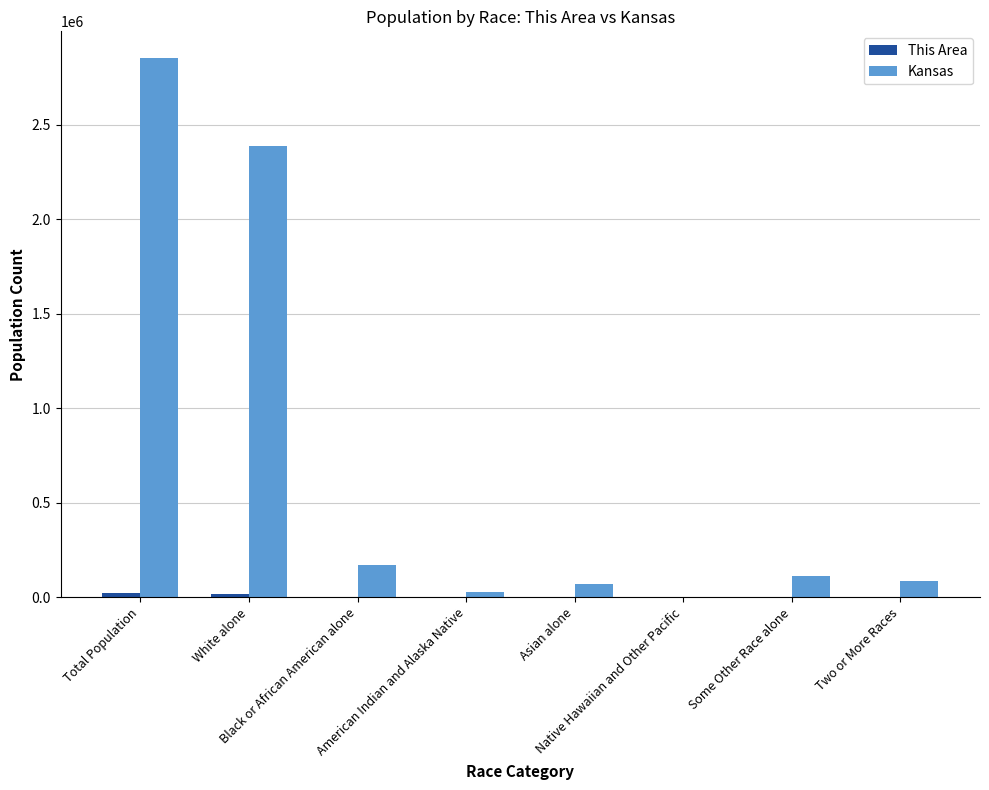

What is the maximum value shown in the chart?

2853118